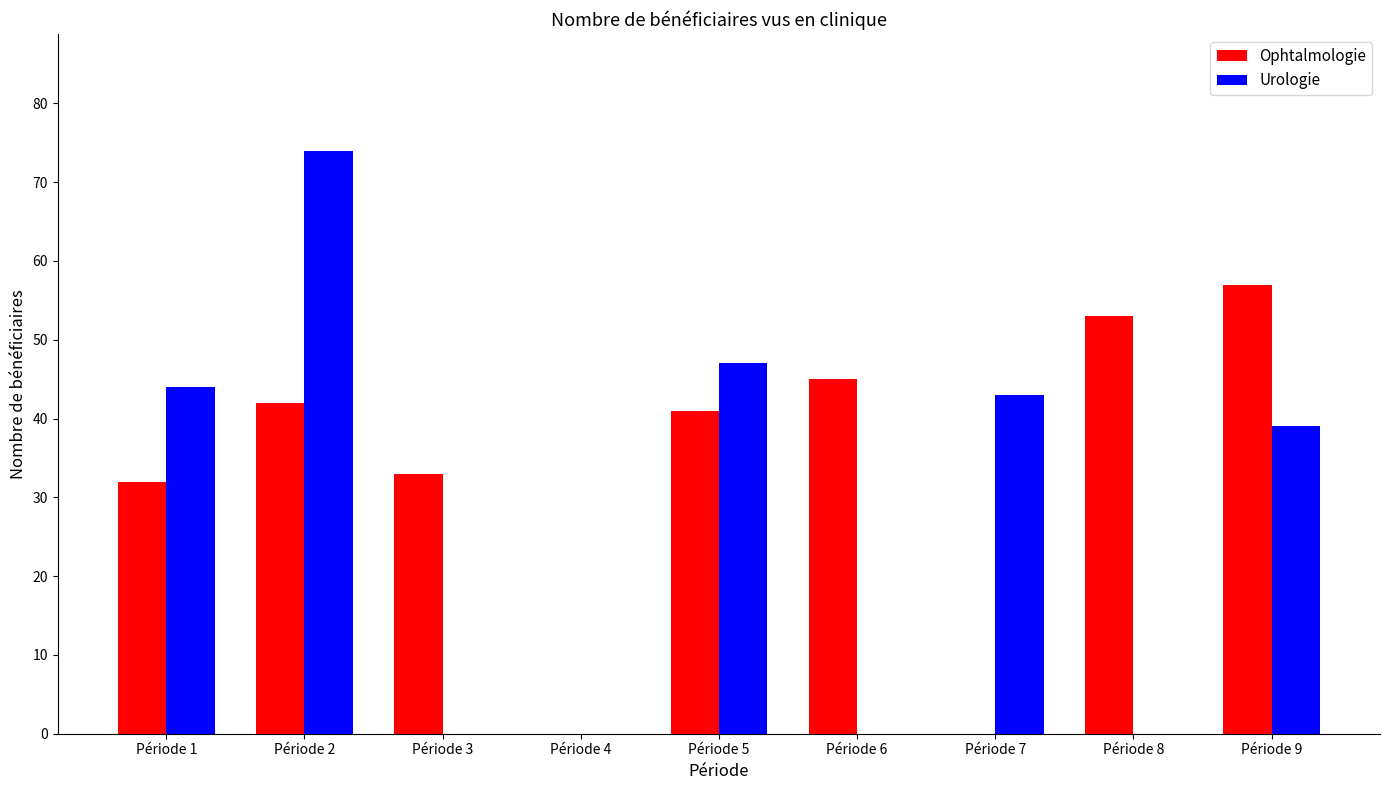

What is the greatest value displayed?

74